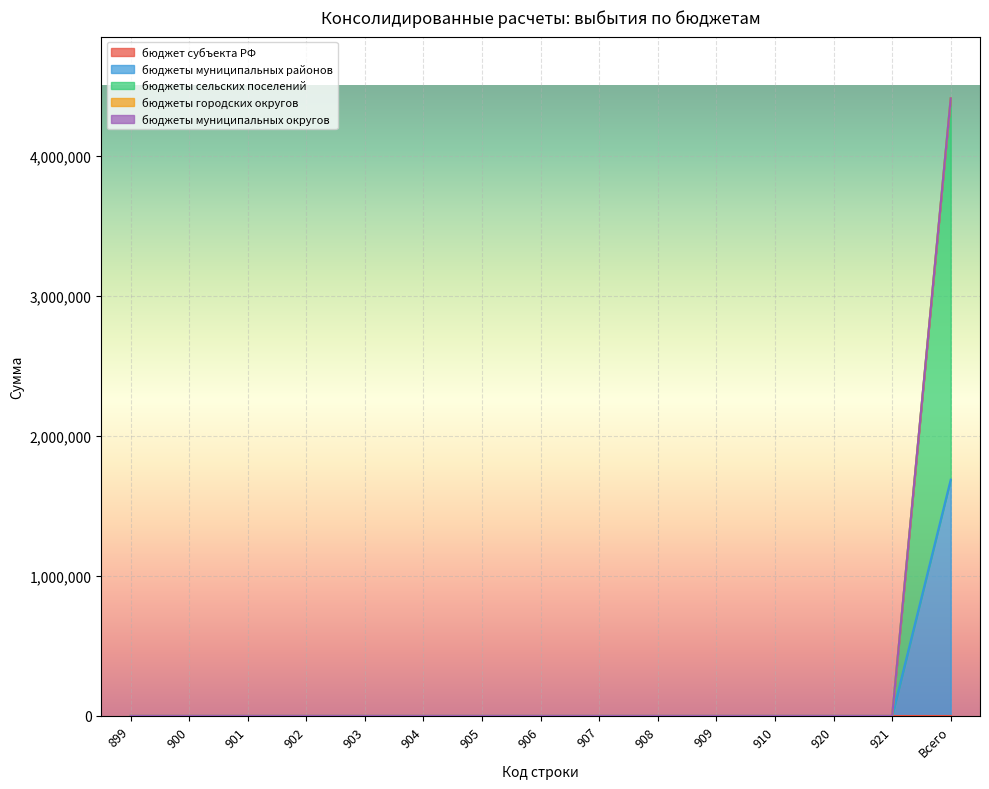

List the labels in order of бюджеты муниципальных округов value, largest first.

899, 900, 901, 902, 903, 904, 905, 906, 907, 908, 909, 910, 920, 921, Всего